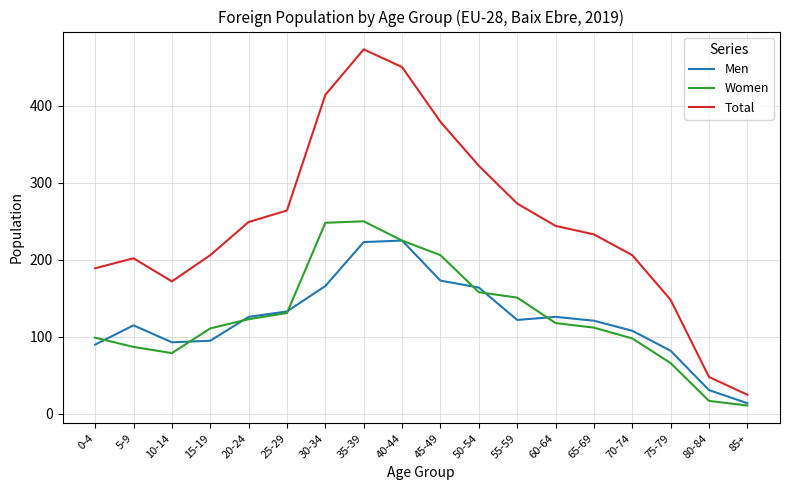

At which label does Women reach its minimum?

85+